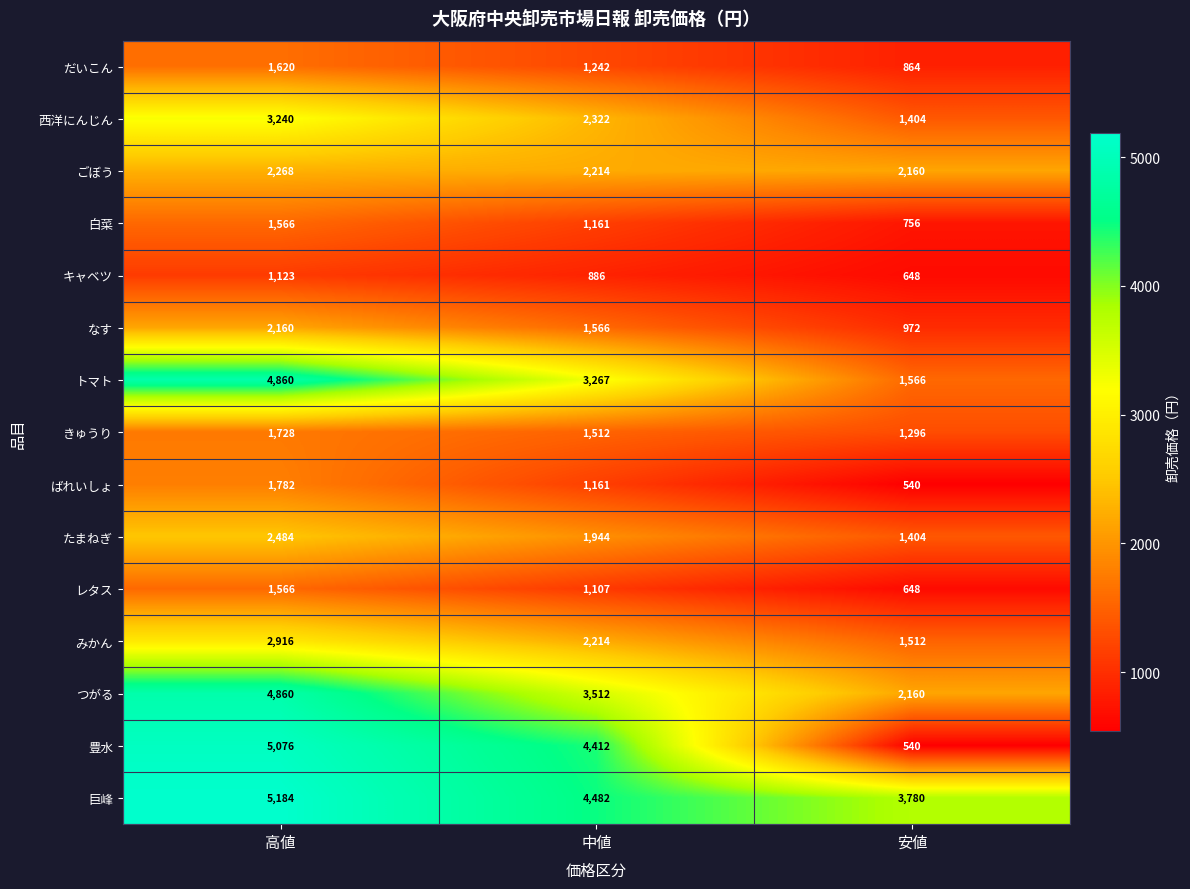

What is the maximum value shown in the chart?

5184